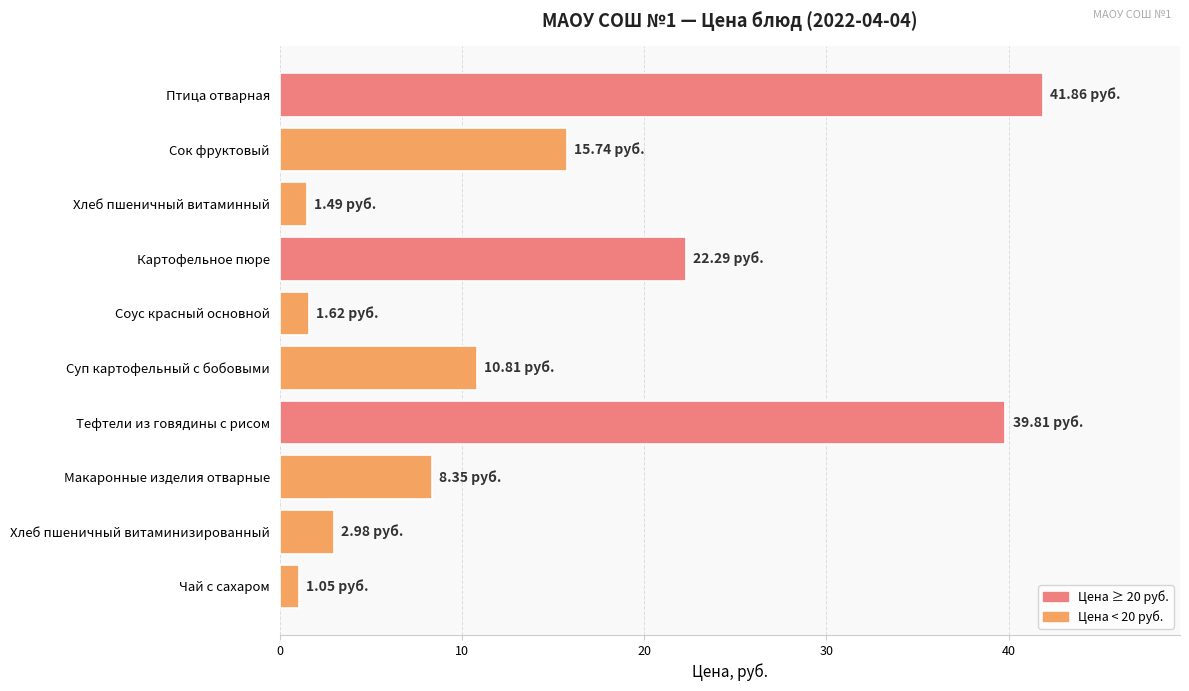

Between Сок фруктовый and Хлеб пшеничный витаминный, which is larger?

Сок фруктовый